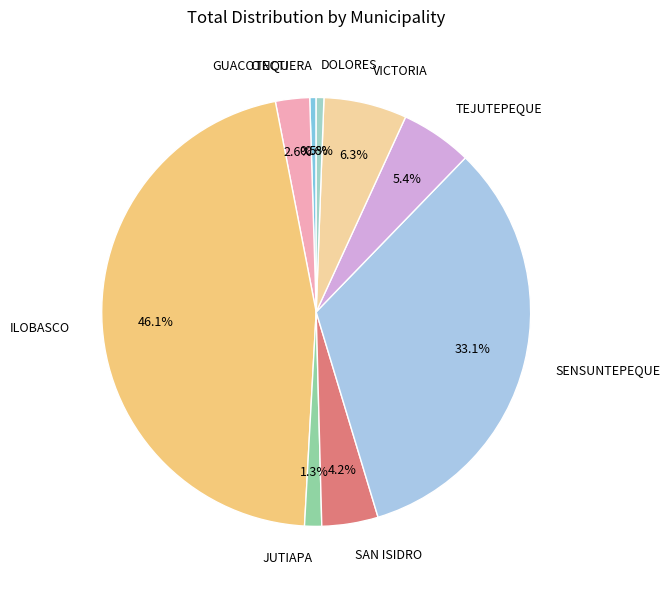

Which category has the biggest portion of the pie?

ILOBASCO